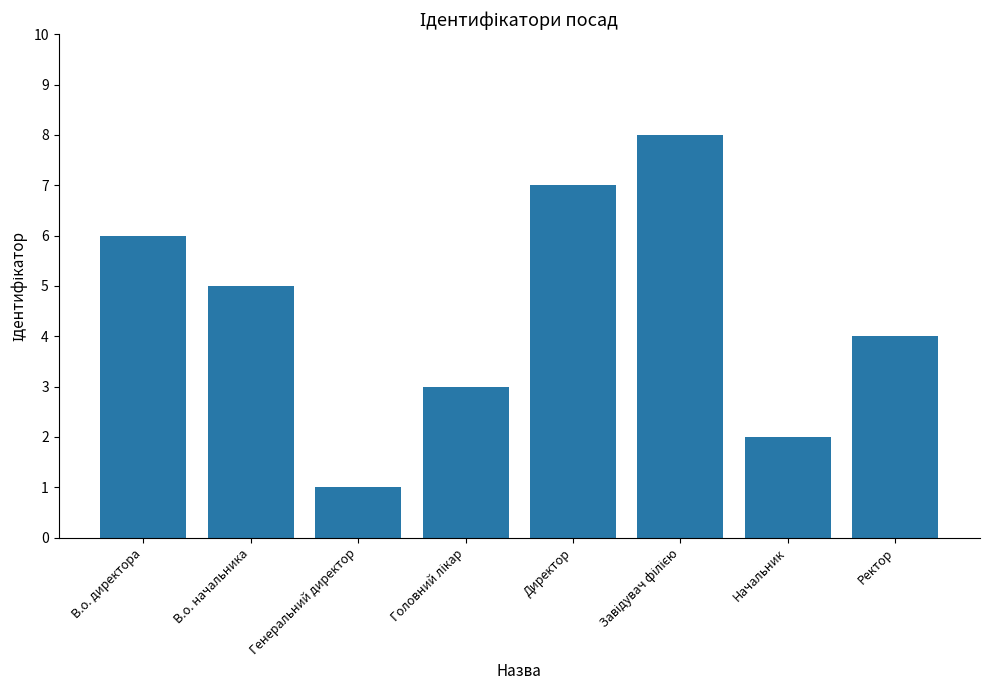

Reading left to right, extract all data points from this chart.

6	5	1	3	7	8	2	4